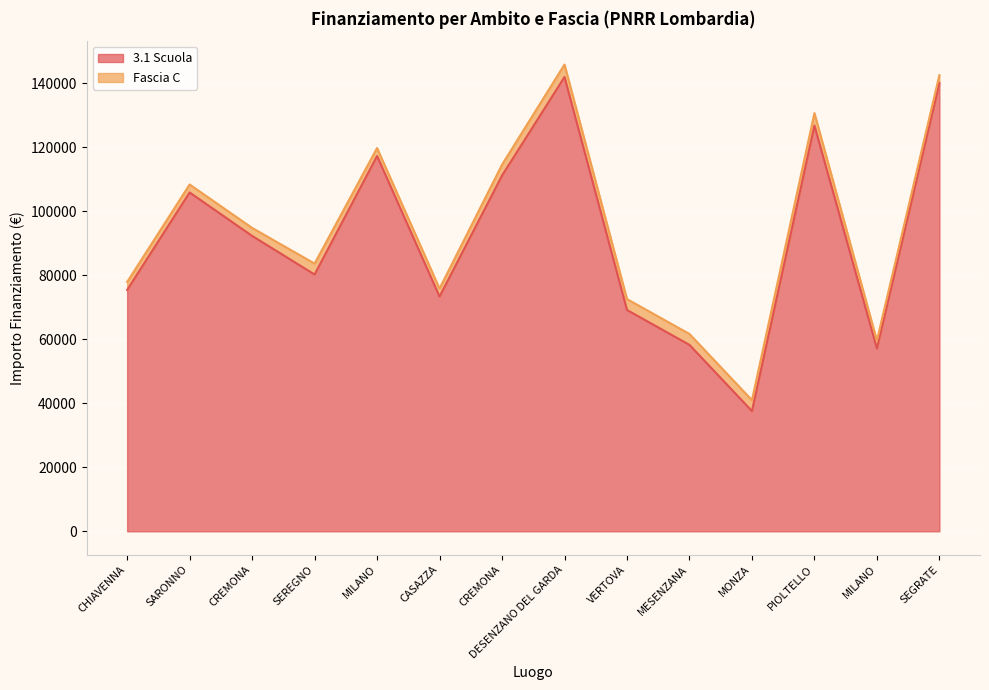

How many lines are shown in the chart?

2